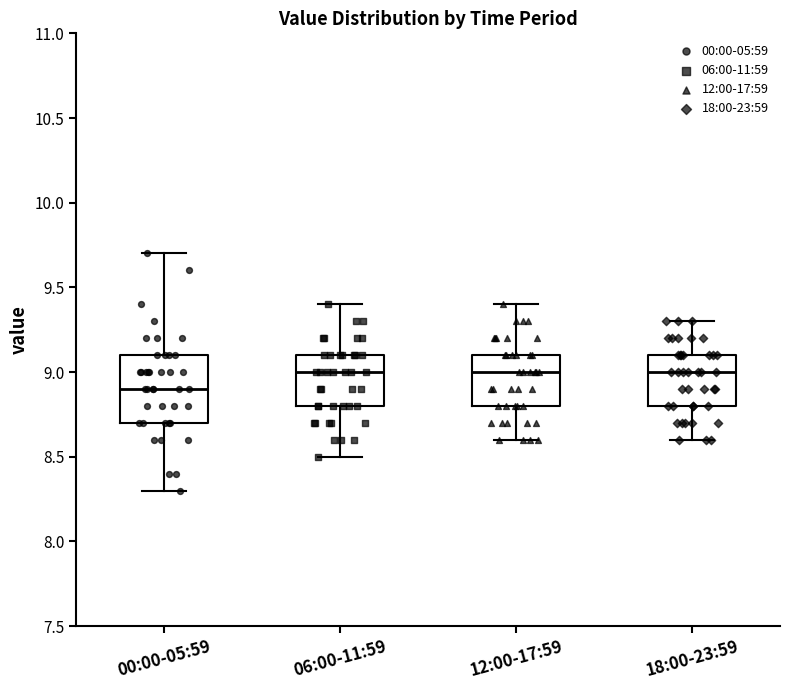

Reading left to right, read every box against the y-axis: the position of its median line, the range the box covers, and the ends of its whiskers. The values are not printed on the chart, so give them approximately, as read against the axis.

00:00-05:59: median 8.9, box 8.7 to 9.1, whiskers 8.3 to 9.7
06:00-11:59: median 9.0, box 8.8 to 9.1, whiskers 8.5 to 9.4
12:00-17:59: median 9.0, box 8.8 to 9.1, whiskers 8.6 to 9.4
18:00-23:59: median 9.0, box 8.8 to 9.1, whiskers 8.6 to 9.3